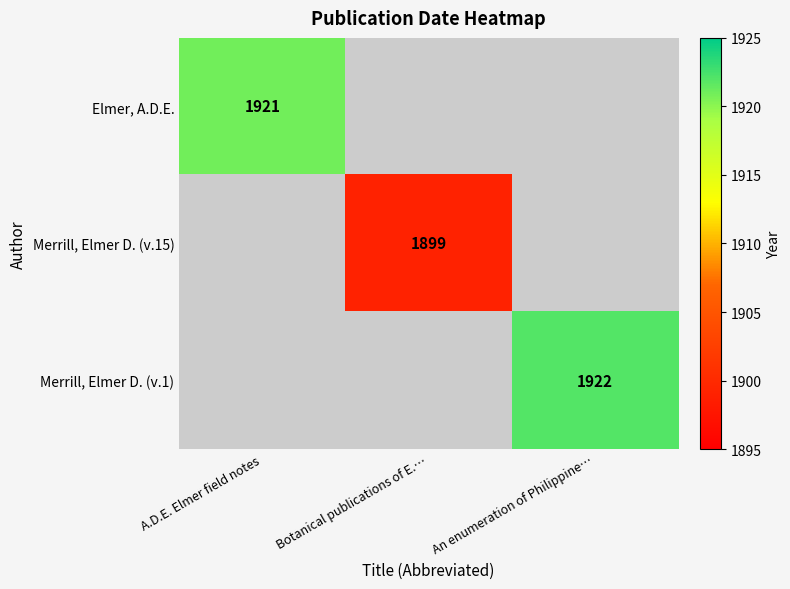

Is it true that Merrill, Elmer D. (v.15) equals 3276 at Botanical publications of E.…?

False